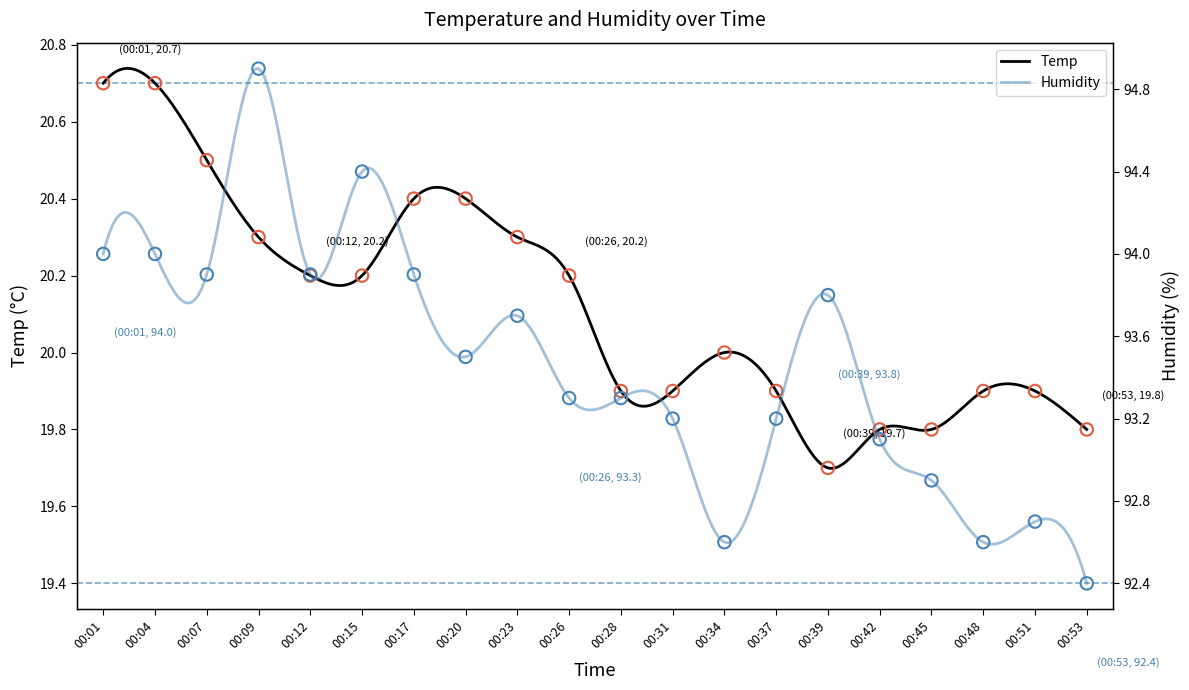

At which category is the sum across all series the highest?

00:09